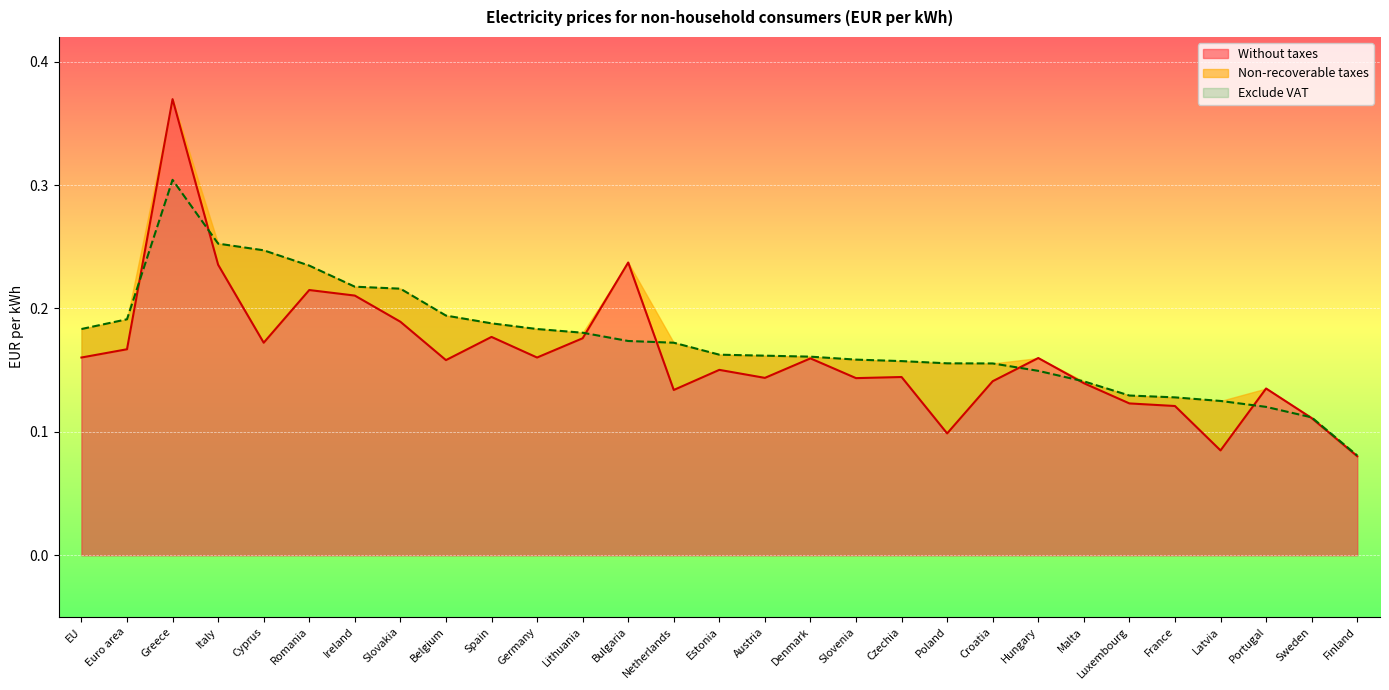

At which category does Without taxes reach its first local valley?

Cyprus